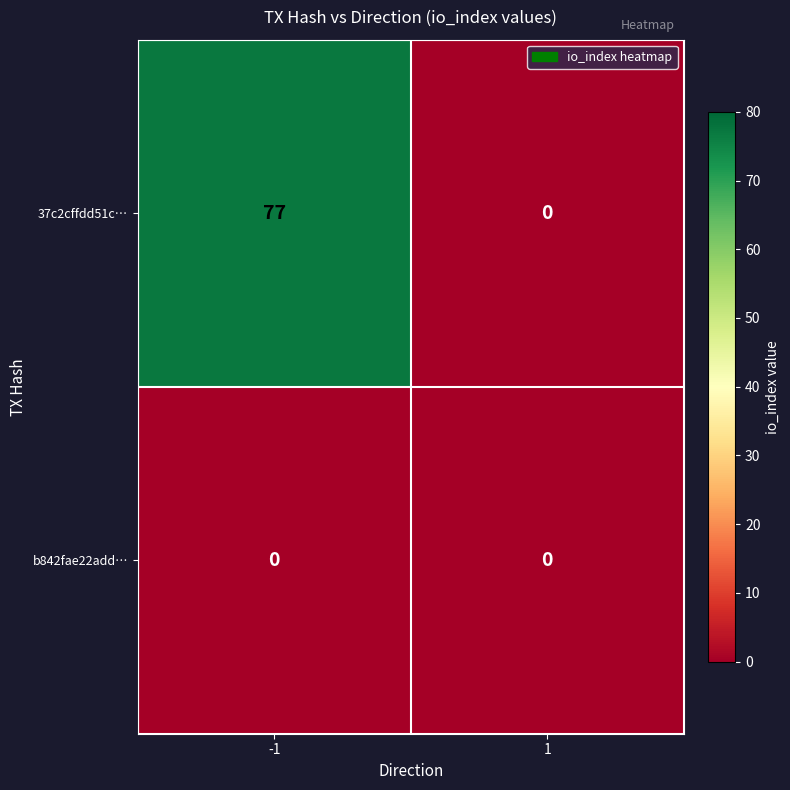

True or false: b842fae22add… has a value of 0 at -1.

True